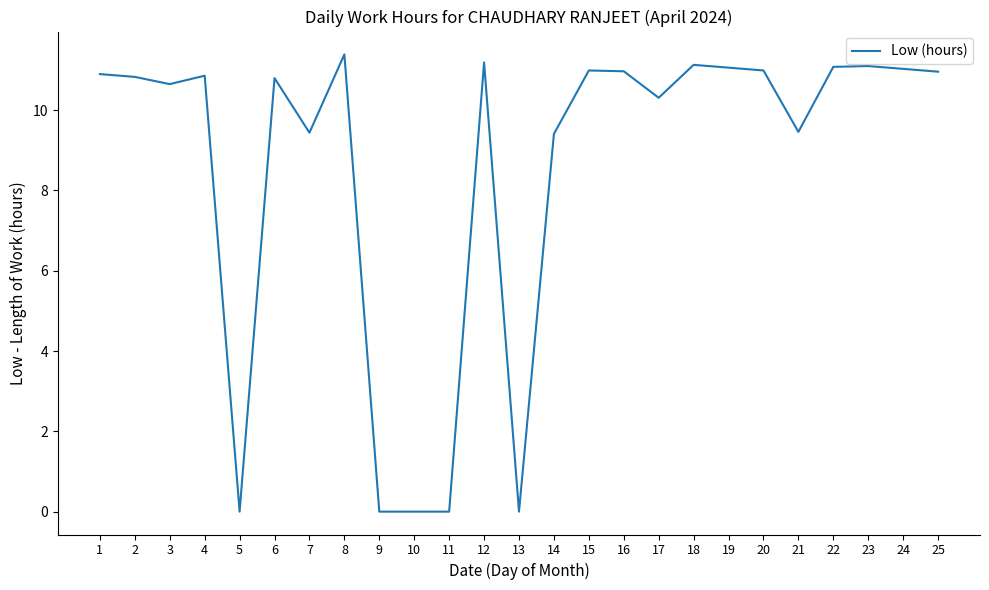

At which label does the data first exceed 10?

1